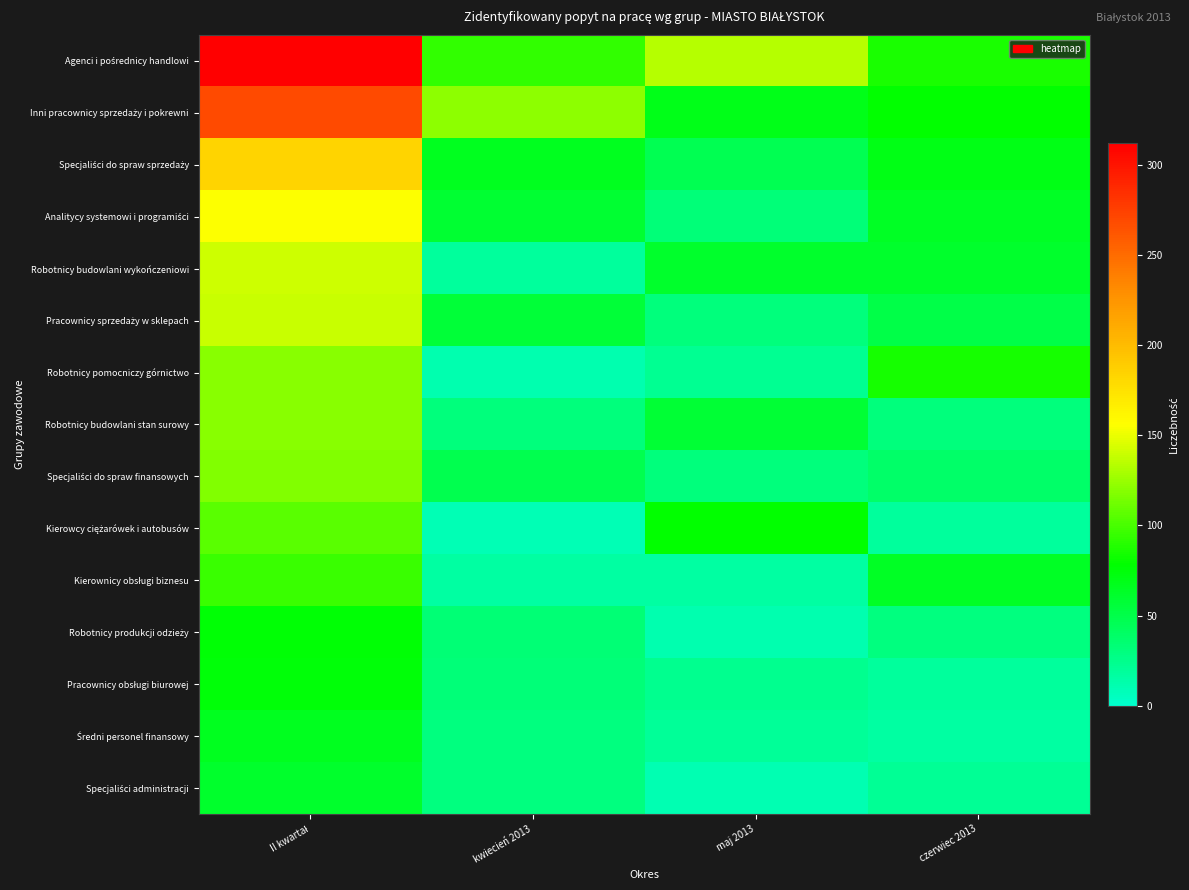

At which category is the sum across all series the highest?

II kwartał